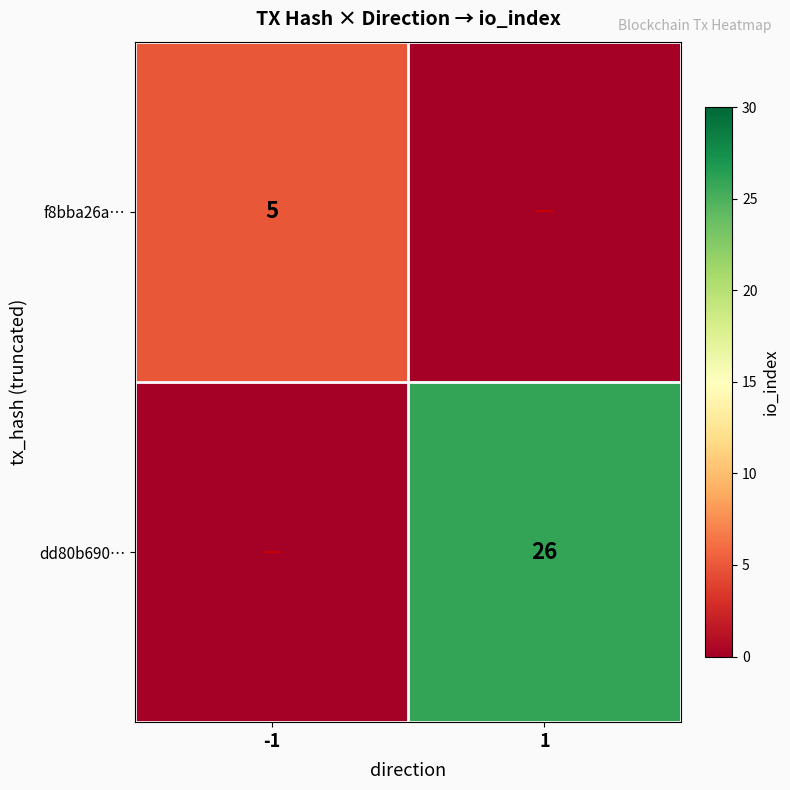

The dd80b690… series shows 11 at 1. True or false?

False